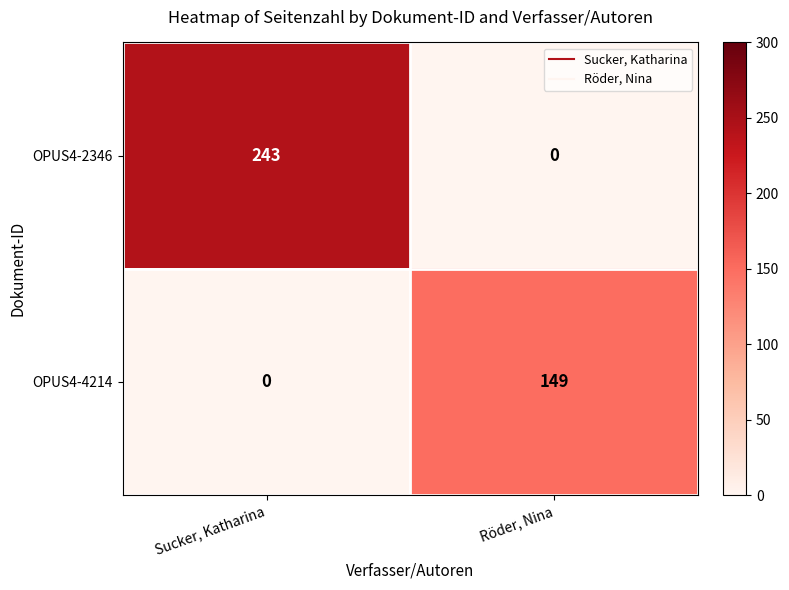

List the series in order of their overall mean, lowest first.

OPUS4-4214, OPUS4-2346